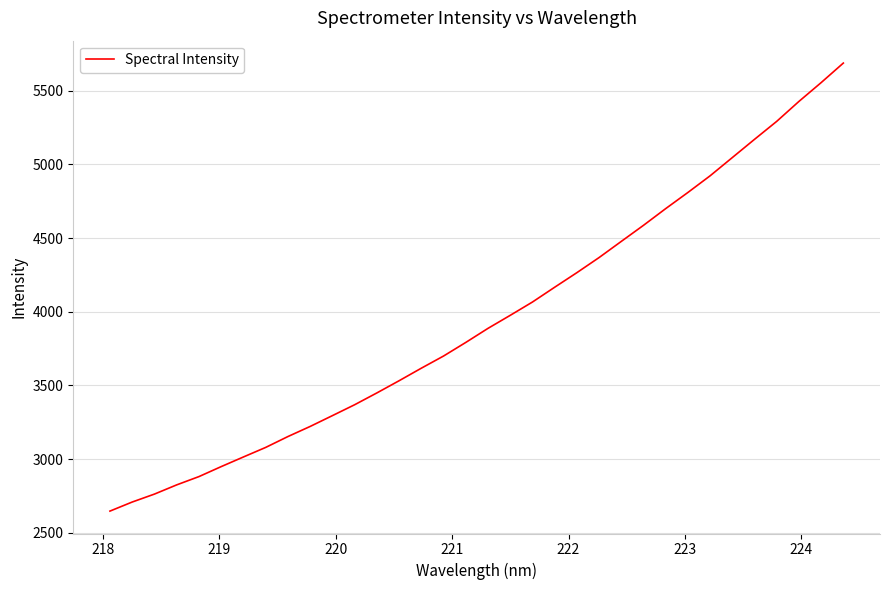

What is the minimum value shown in the chart?

2648.0